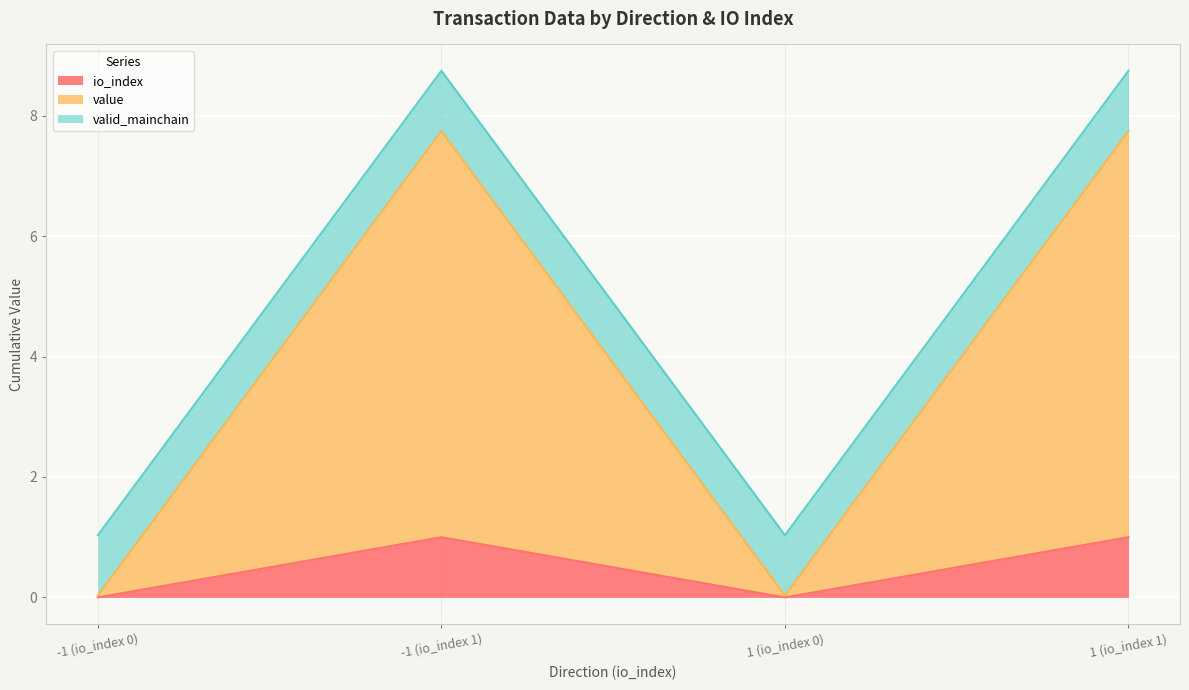

What is the total value across all series at 1 (io_index 1)?

8.7